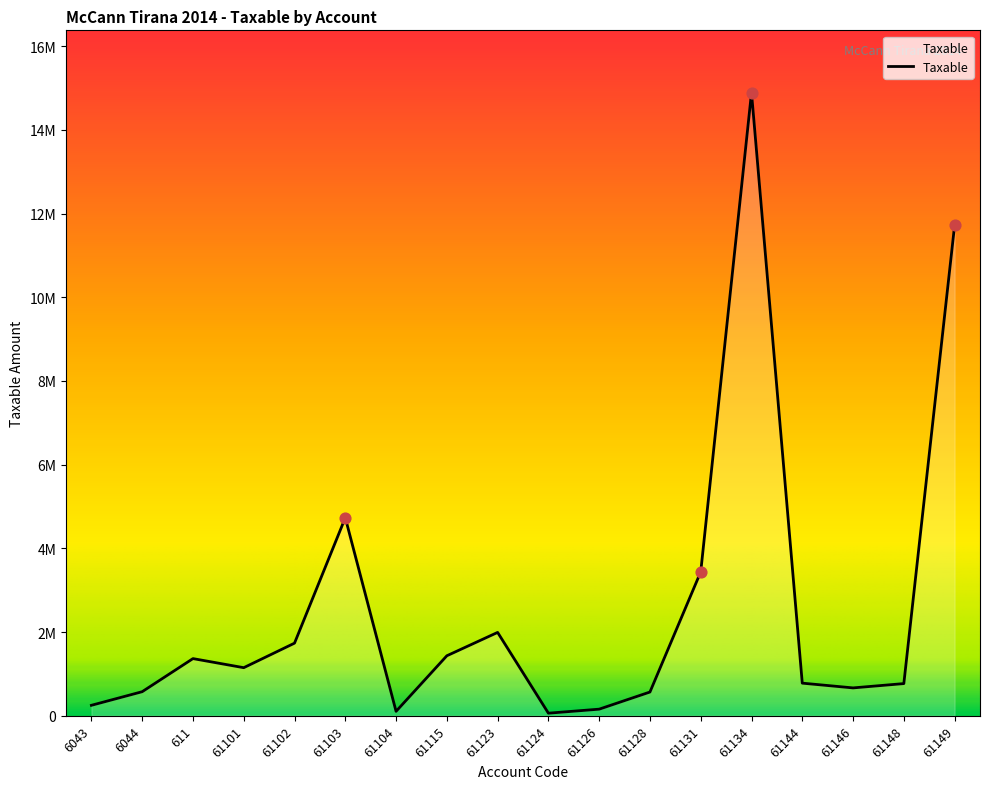

Which has a higher value, 61123 or 61128?

61123